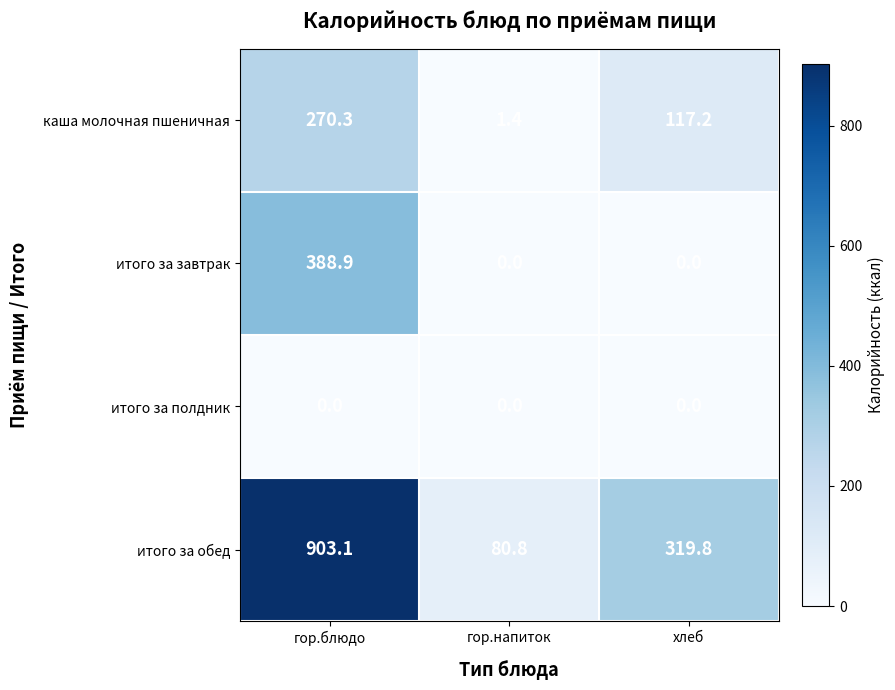

What is the average value of the каша молочная пшеничная series?

129.6